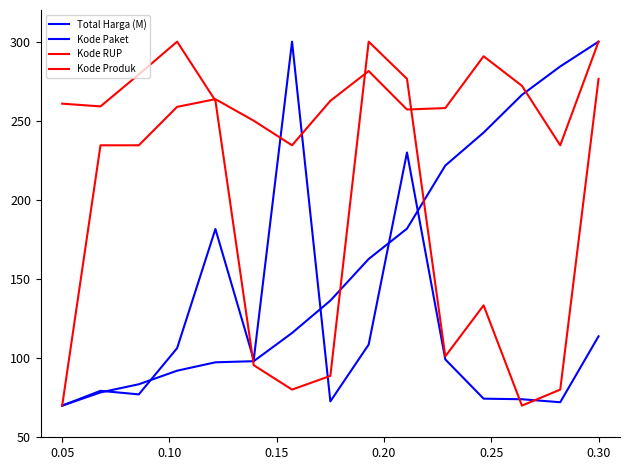

What is the lowest value of the Kode Produk series?

70.0